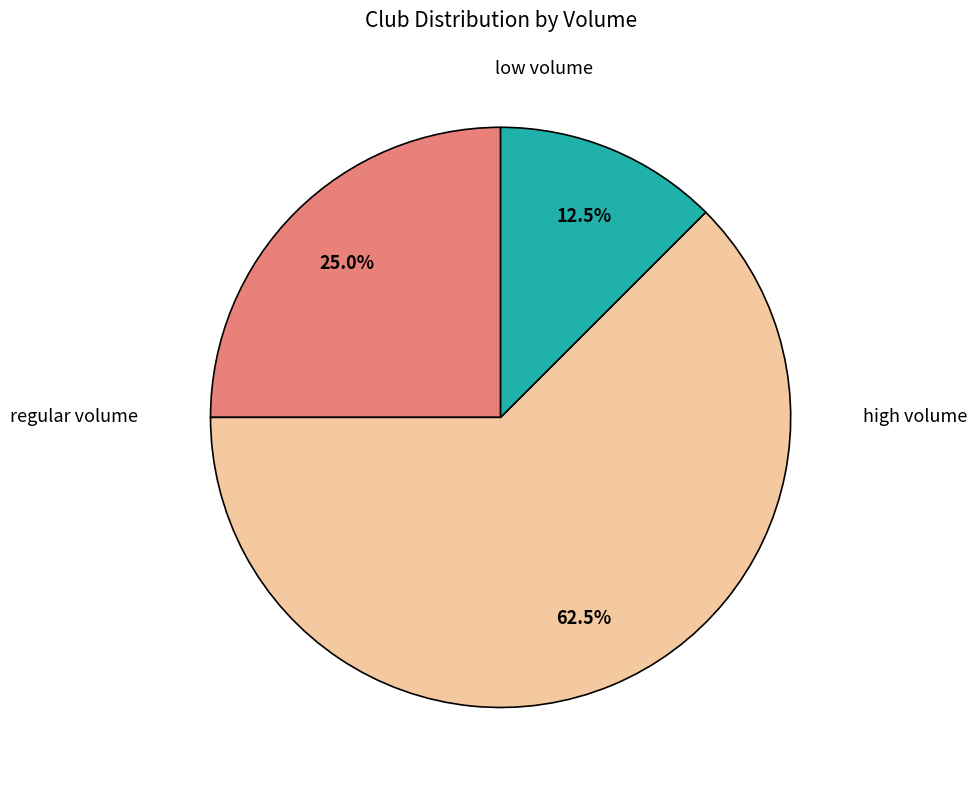

Does any single category account for the majority?

Yes